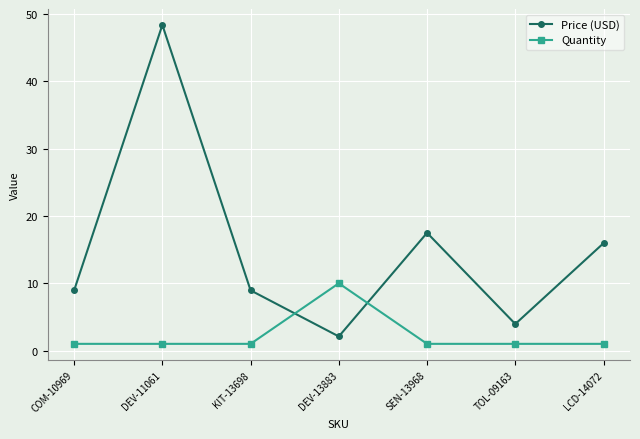

Does the chart have visible grid lines?

Yes